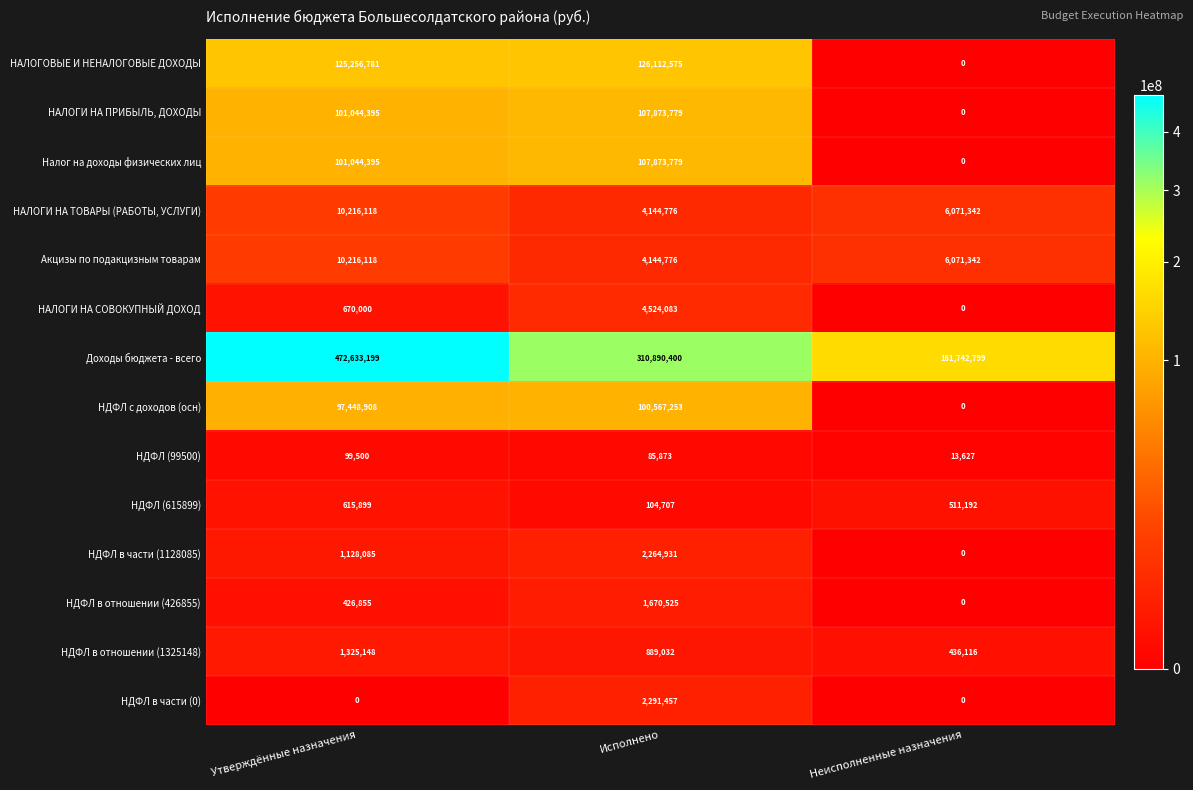

Read the НАЛОГИ НА СОВОКУПНЫЙ ДОХОД value at Утверждённые назначения, to the nearest 10.

670000